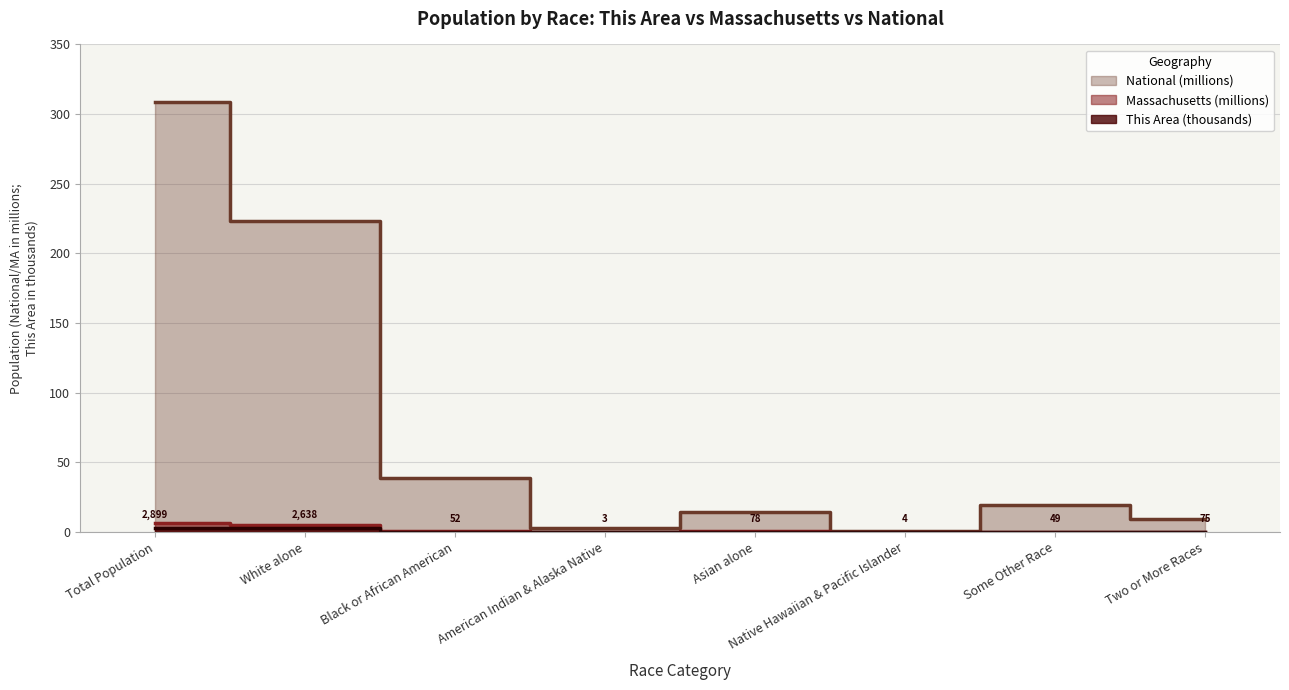

Which series has the largest range (max minus min)?

National